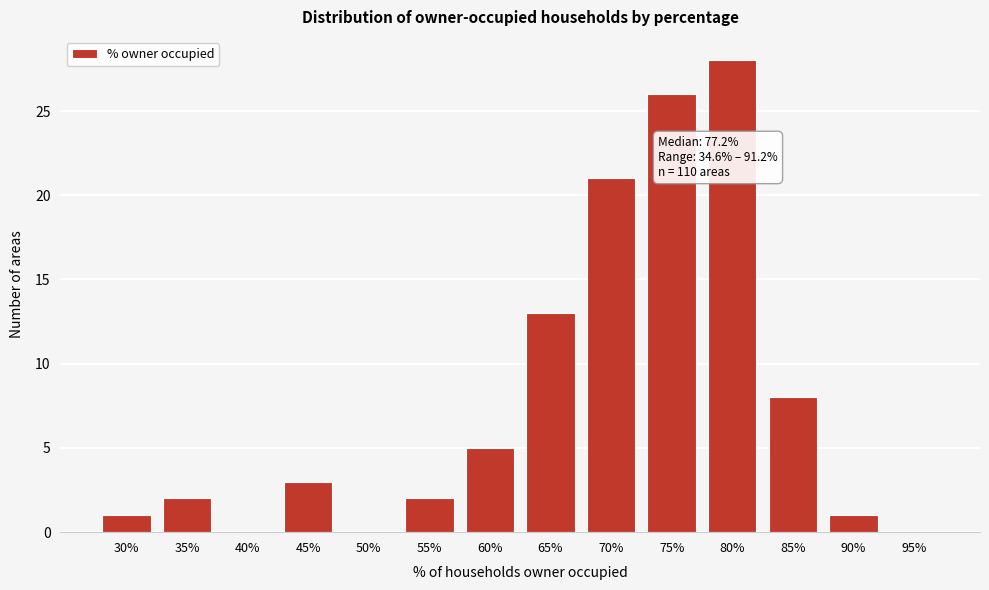

Reading left to right, extract all data points from this chart.

30%=1	35%=2	40%=0	45%=3	50%=0	55%=2	60%=5	65%=13	70%=21	75%=26	80%=28	85%=8	90%=1	95%=0